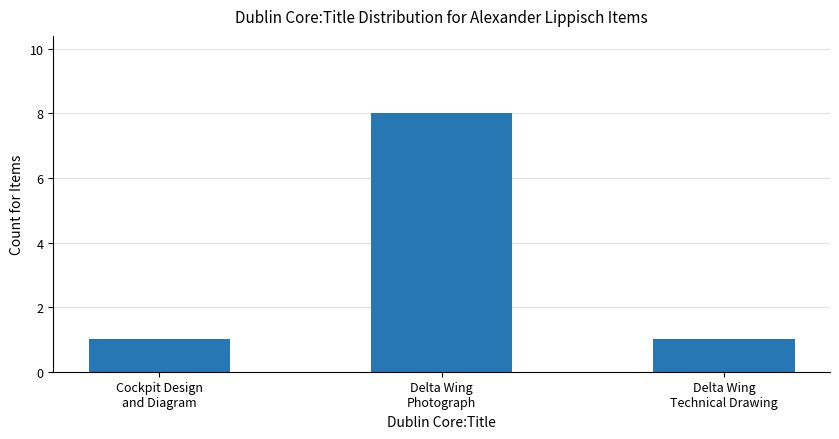

What is the smallest value displayed?

1